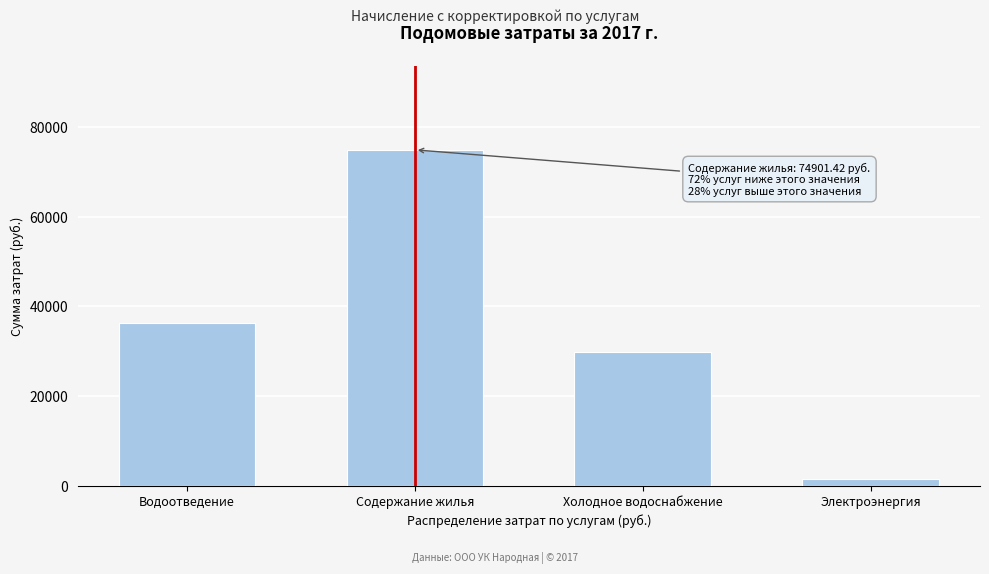

Reading left to right, transcribe all the data shown in this chart.

Водоотведение=36415.9	Содержание жилья=74901.4	Холодное водоснабжение=29874.7	Электроэнергия=1658.8